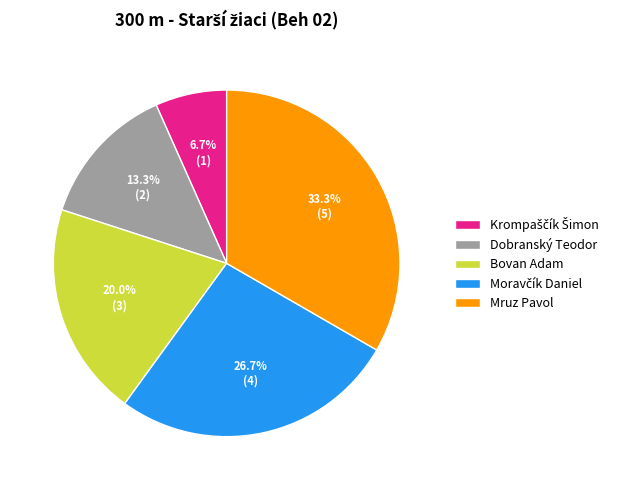

True or false: Dobranský Teodor accounts for 13% of the total.

True